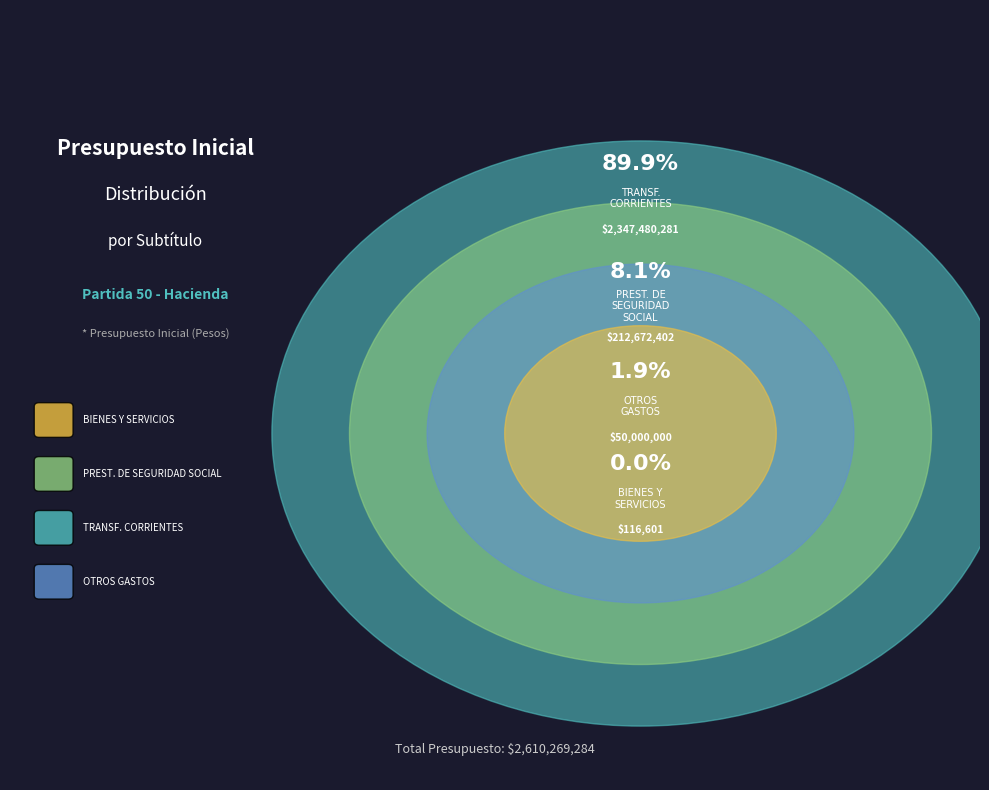

How many slices are in this pie chart?

4